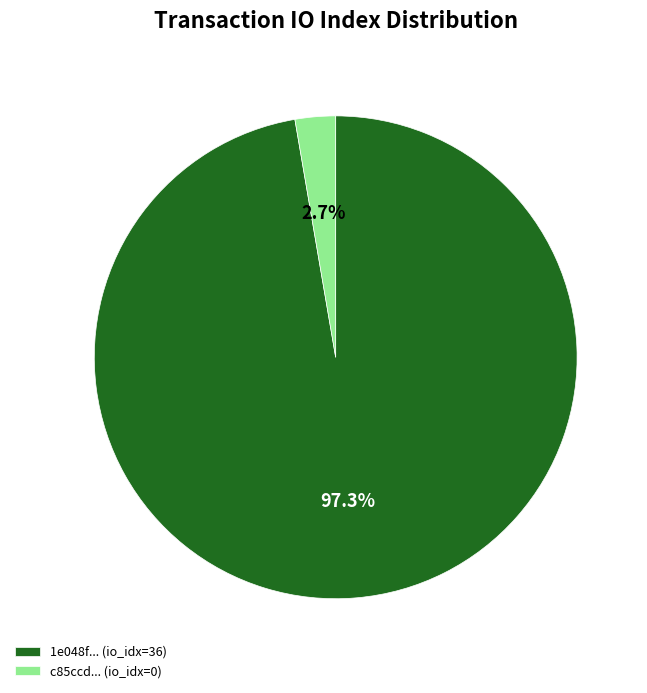

Which slice represents more than half of the pie?

1e048f... (io_idx=36)